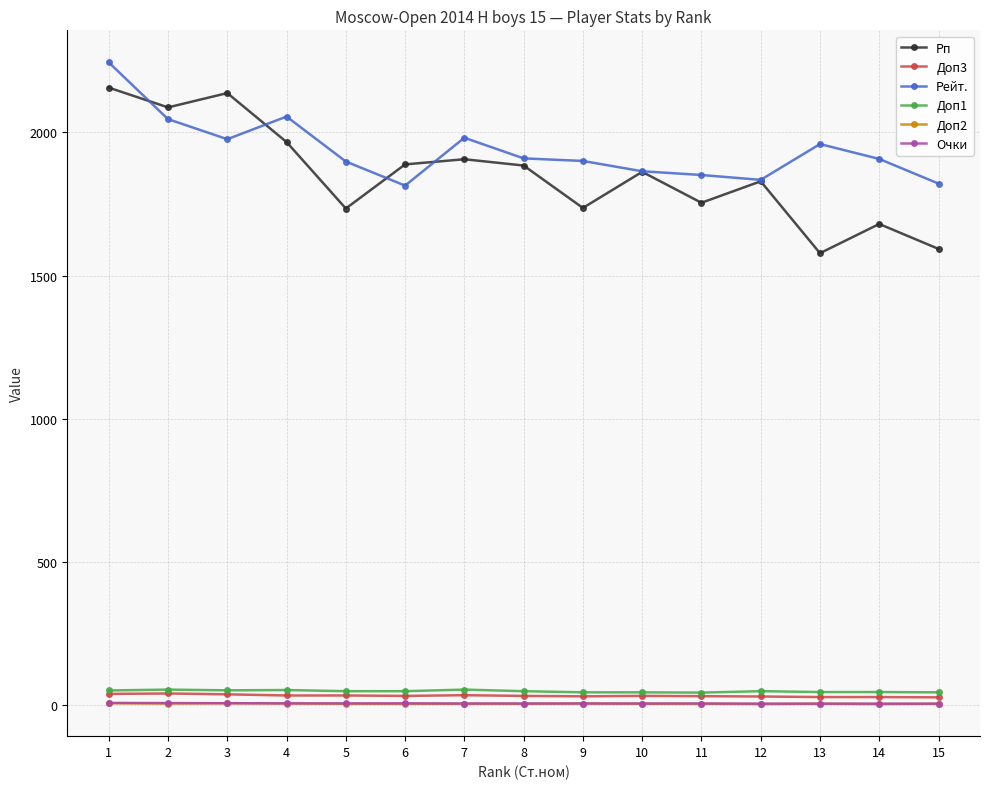

What is the greatest value displayed?

2244.0